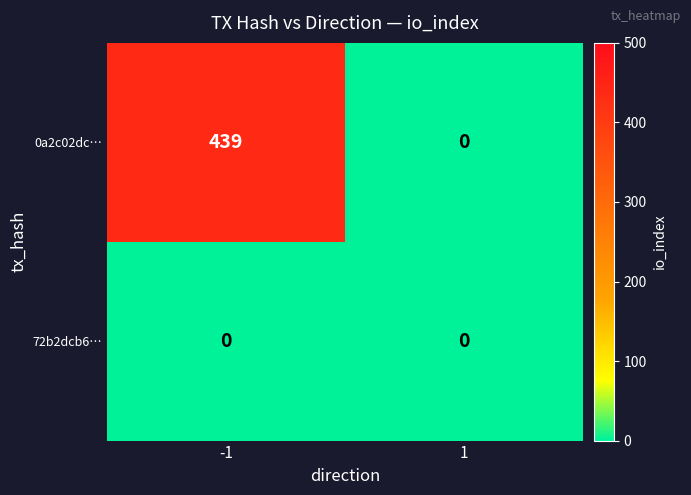

What is the greatest value displayed?

439